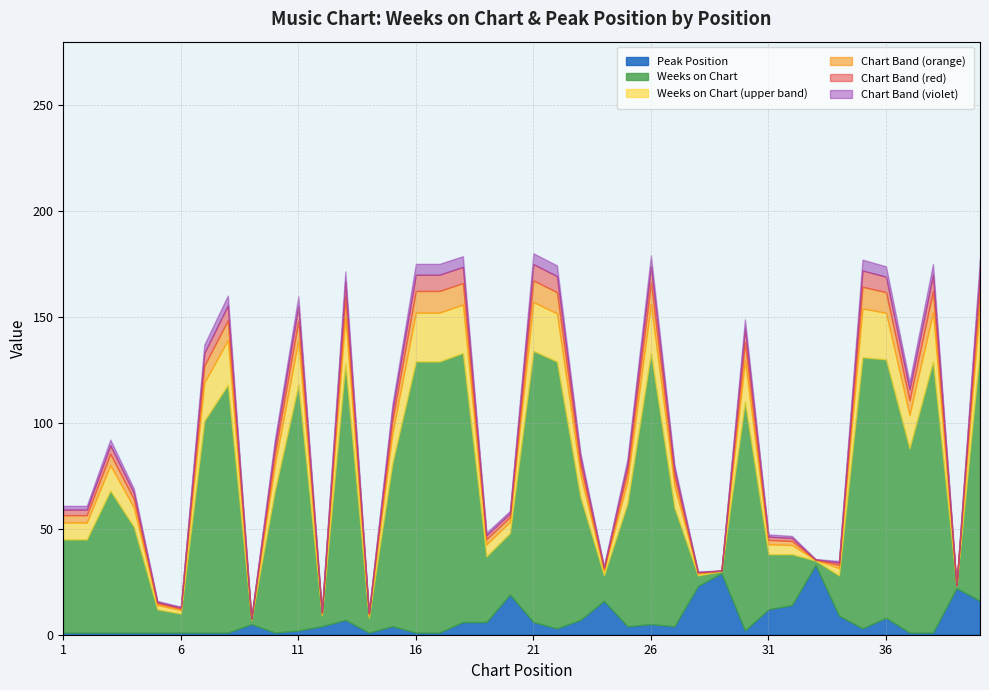

Which series changed the most between 1 and 3?

Weeks on Chart